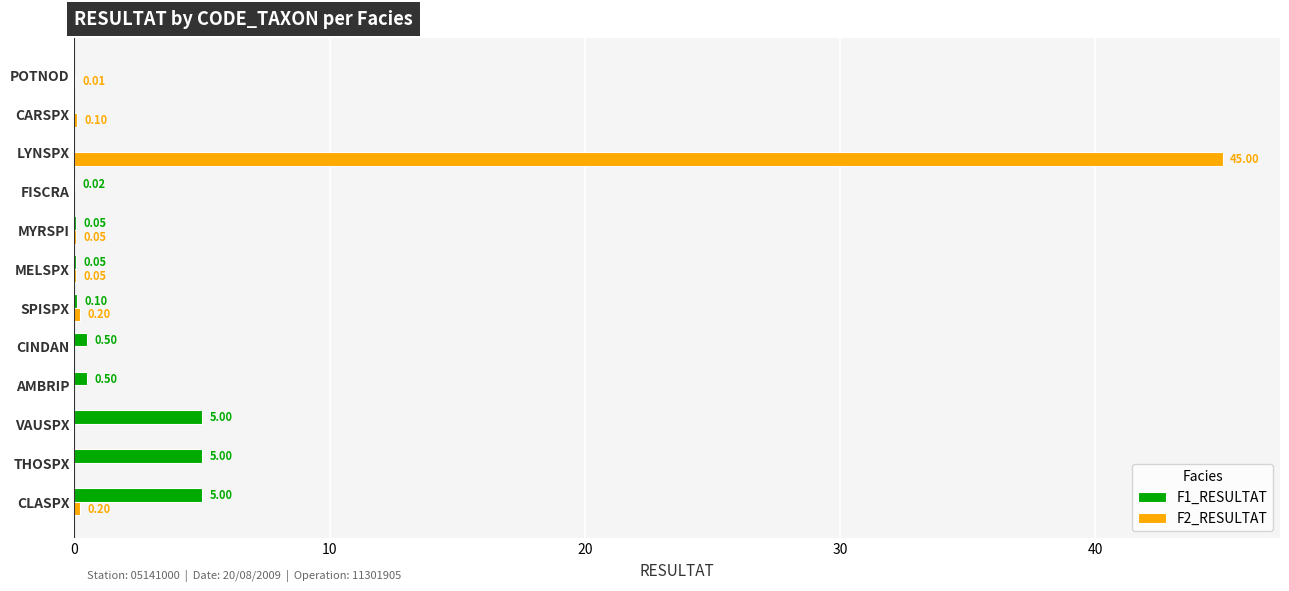

Between AMBRIP and MYRSPI, which series saw the biggest shift?

F1_RESULTAT